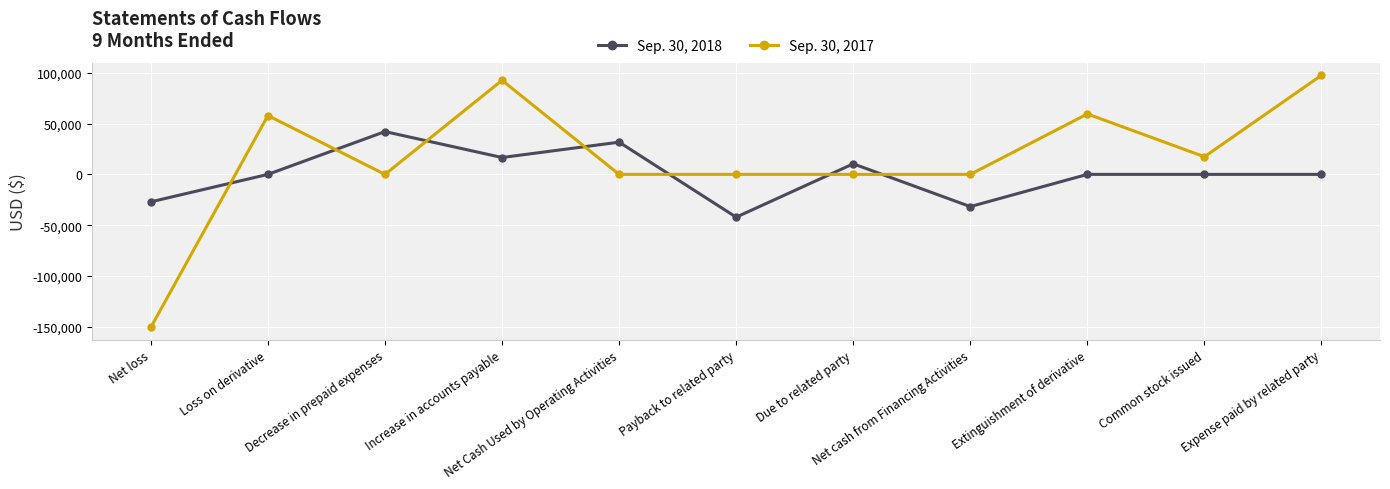

How many times do Sep. 30, 2018 and Sep. 30, 2017 cross each other?

7